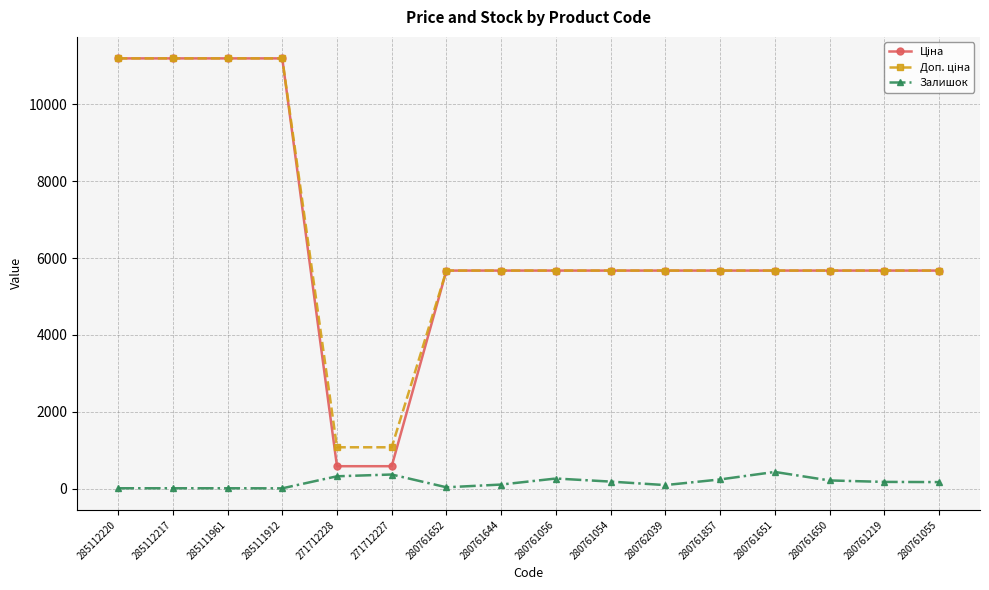

True or false: Залишок has a value of 182.0 at 280761219.

True